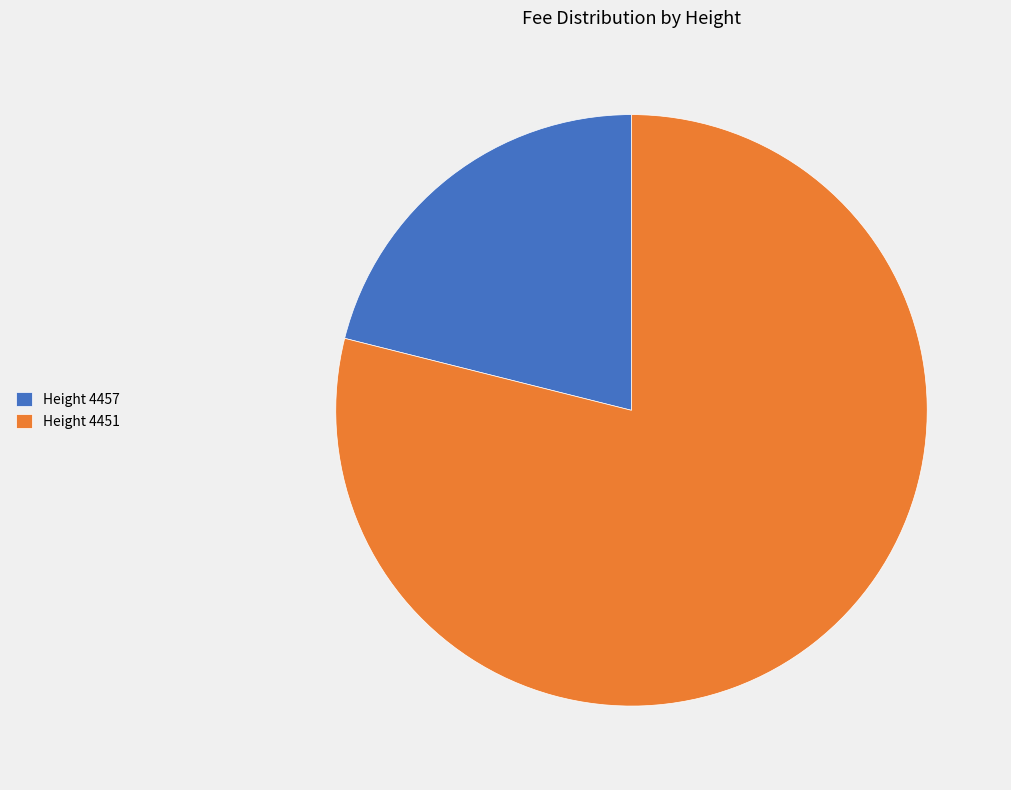

Between Height 4451 and Height 4457, which is larger?

Height 4451